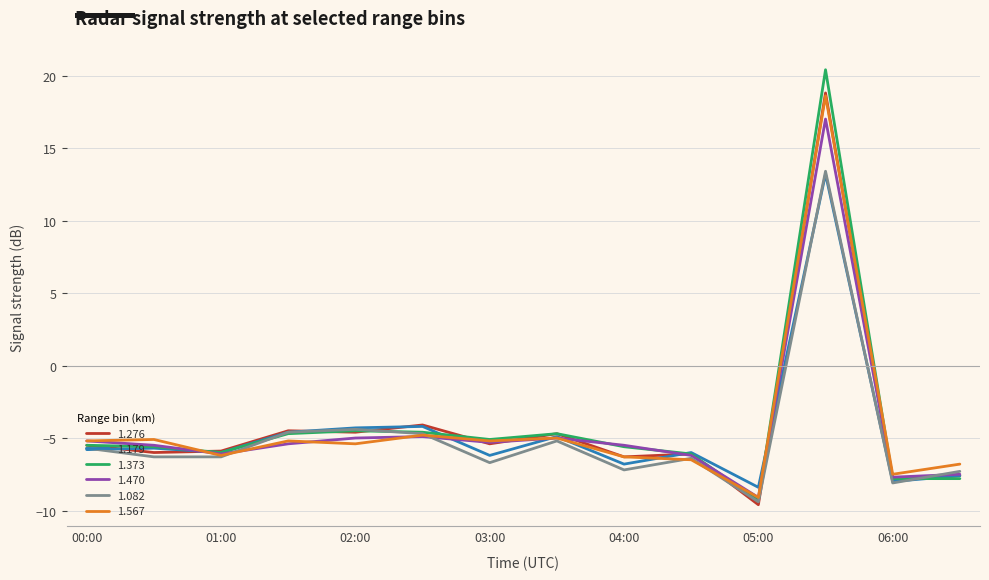

What is the minimum value shown in the chart?

-9.6